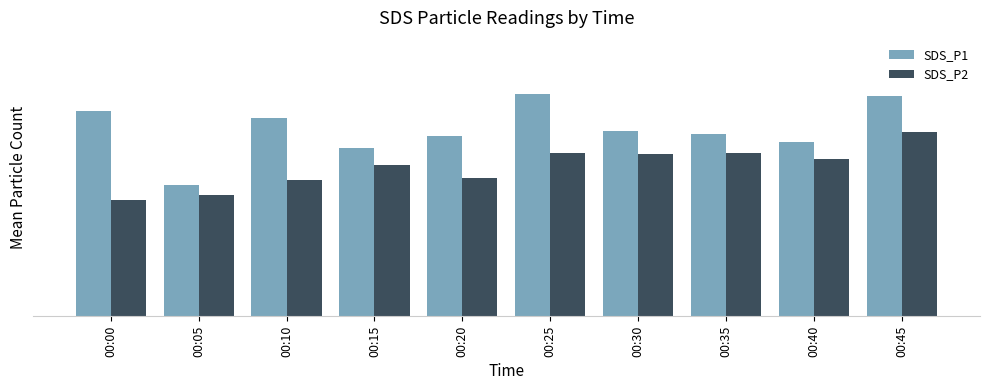

At which category is the sum across all series the highest?

00:45